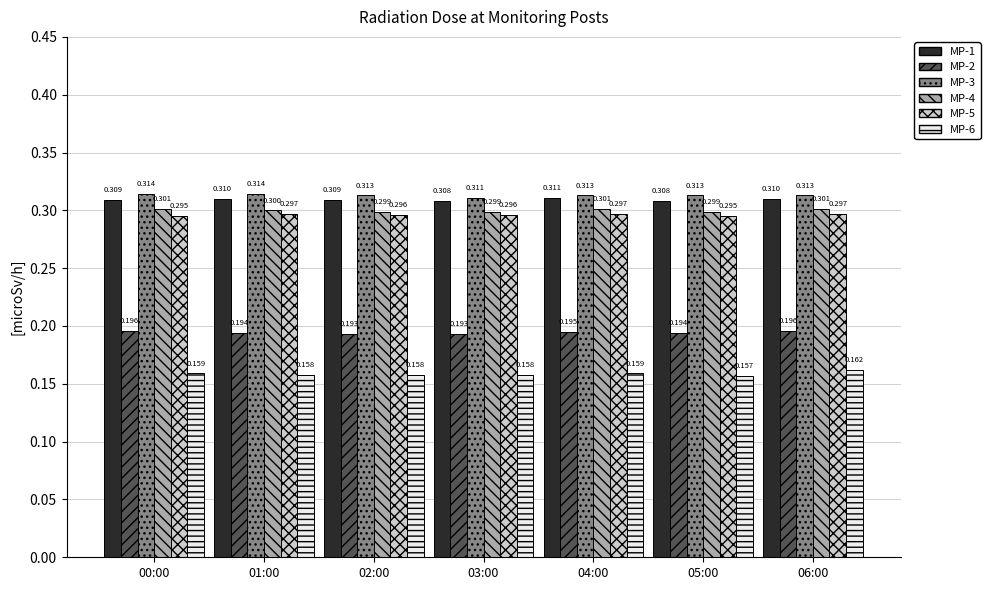

Is the value of MP-3 at 06:00 greater than the value of MP-2 at 06:00?

Yes